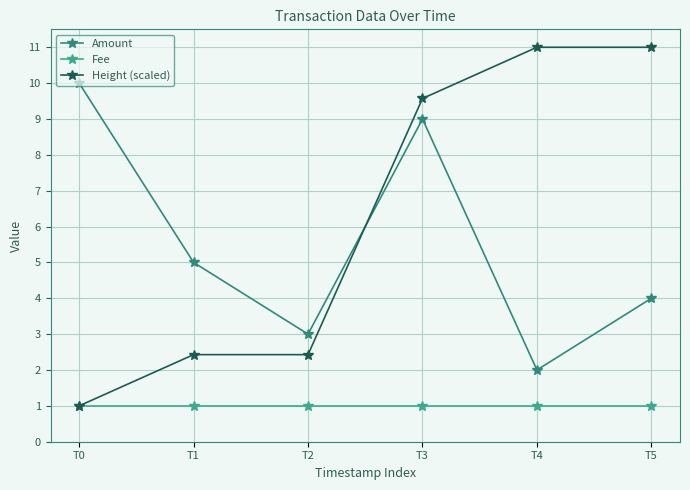

True or false: Amount and Fee cross at least once.

False